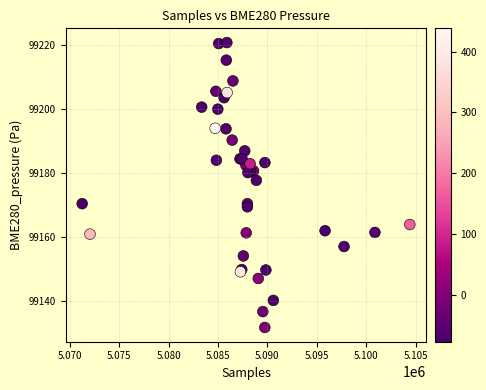

What Y value in the scatter plot is closest to 99176?

99177.7